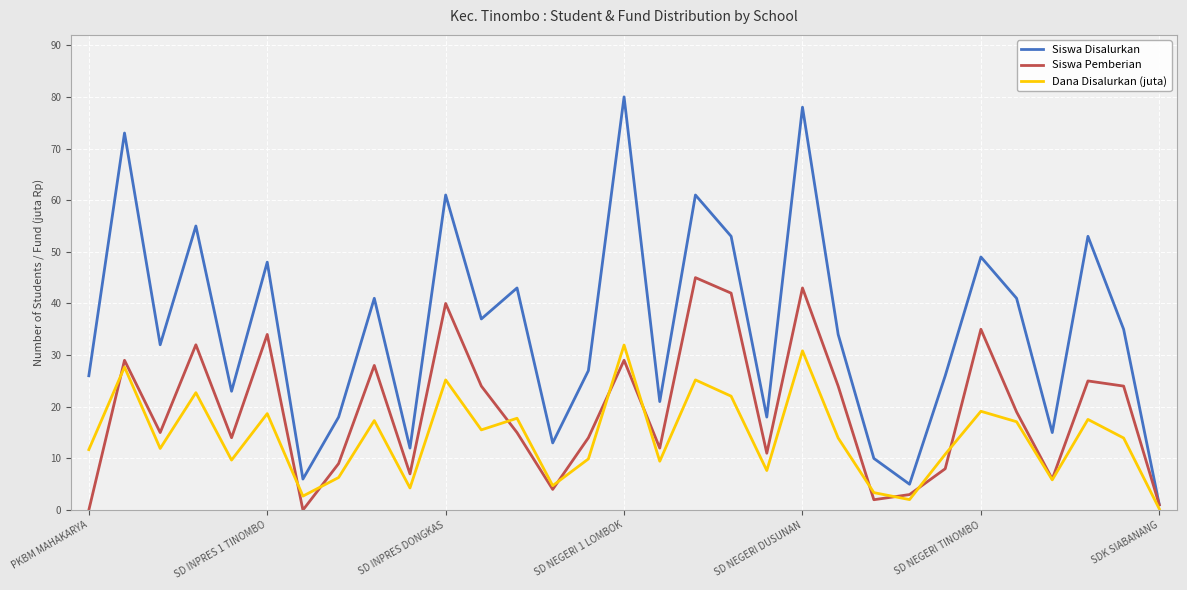

What is the difference between the maximum and minimum values in the Dana Disalurkan (juta) series?

31.7